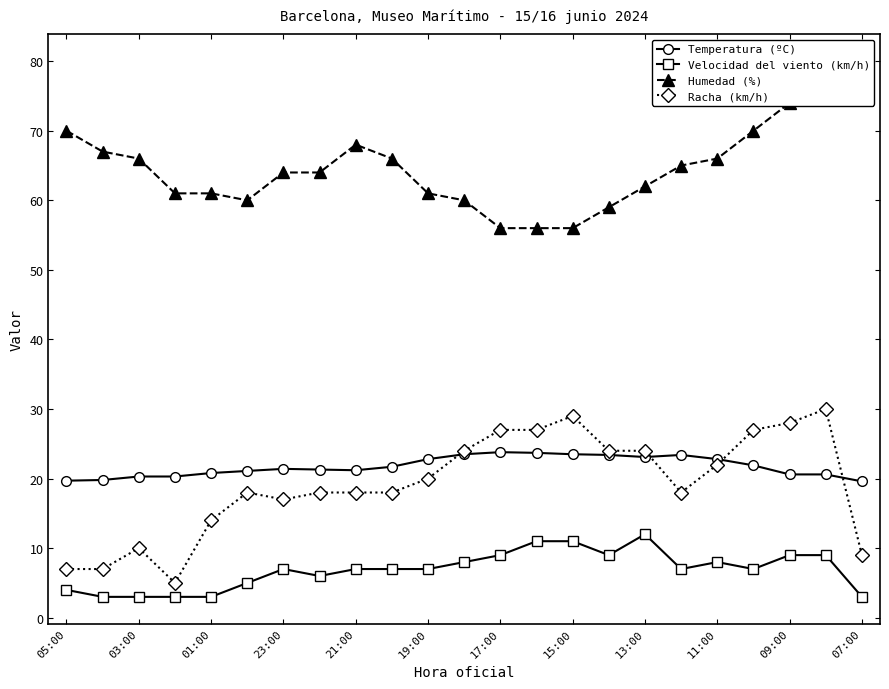

Where is the first local maximum for Racha (km/h)?

03:00